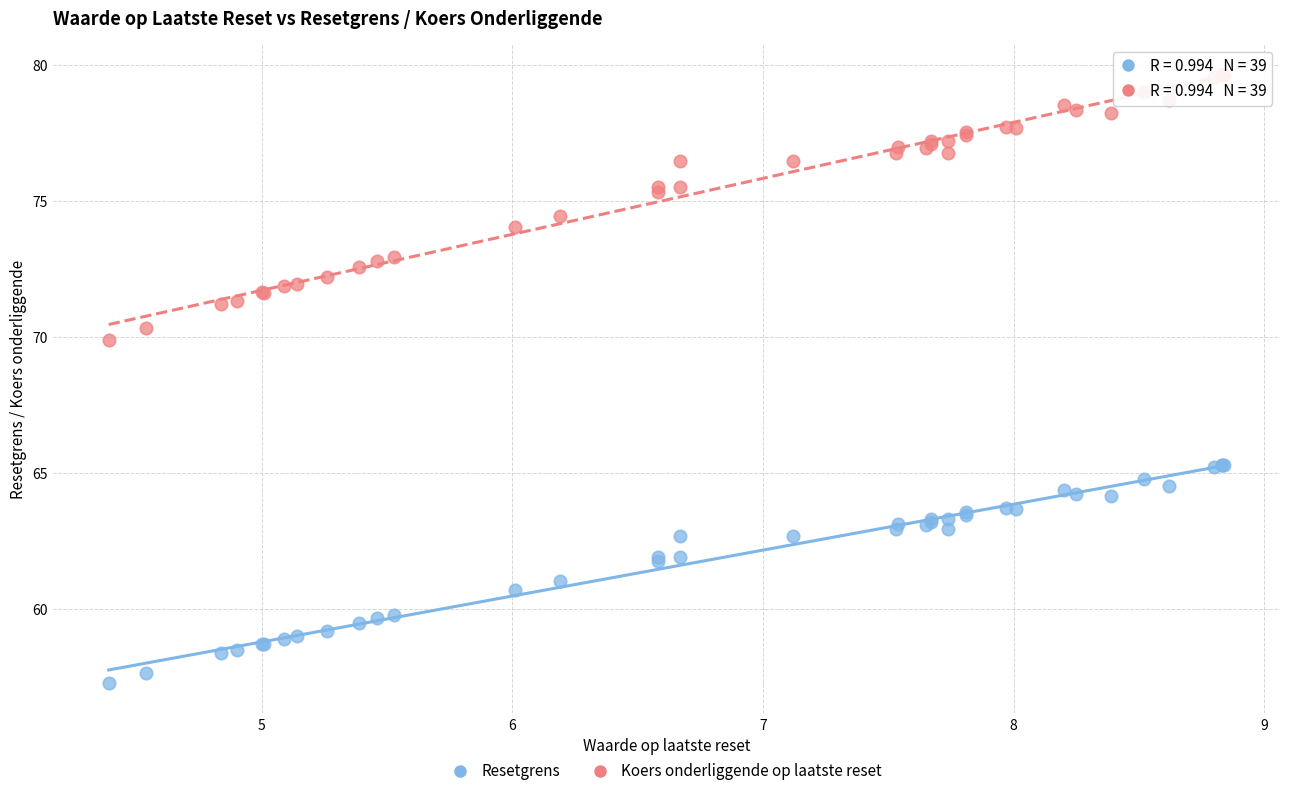

Which series contains the highest Y value?

Koers onderliggende op laatste reset